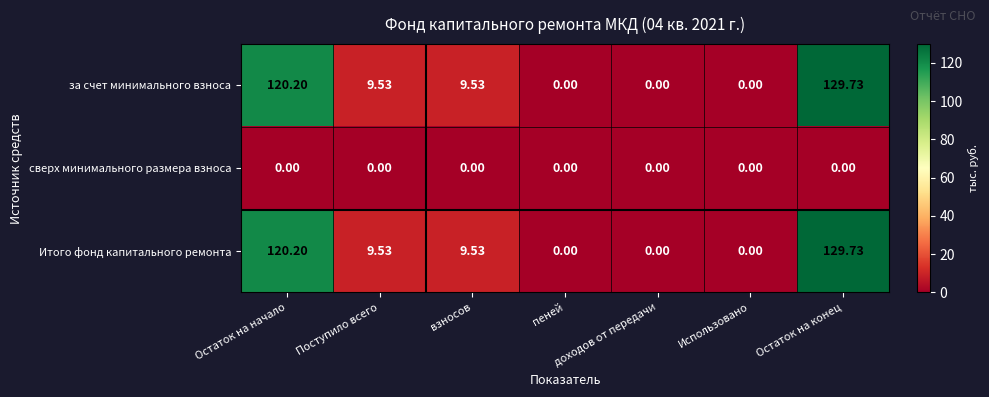

Is the value of Итого фонд капитального ремонта at Поступило всего greater than the value of сверх минимального размера взноса at Поступило всего?

Yes